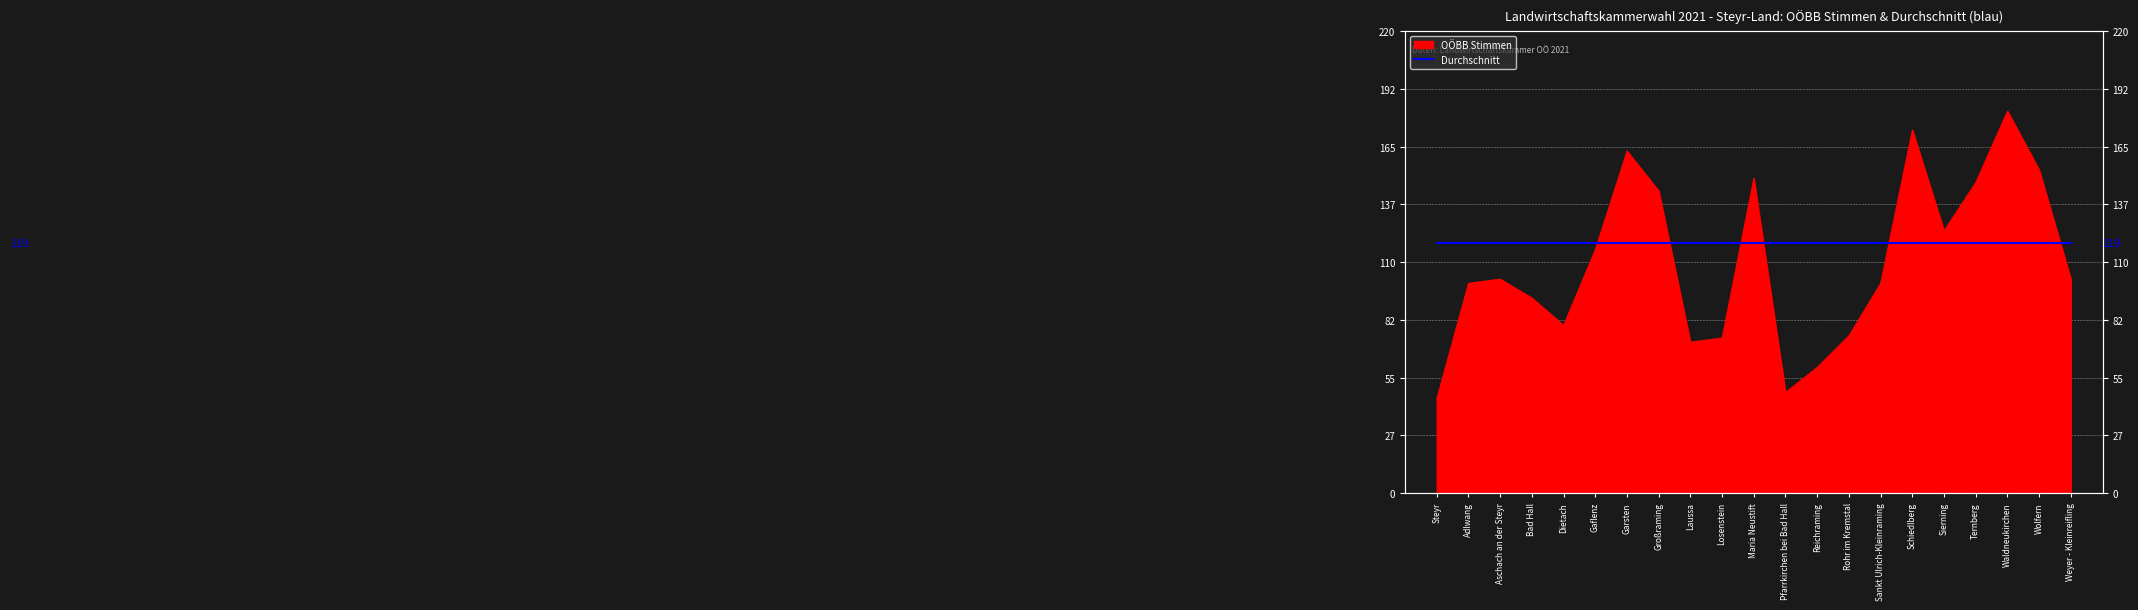

Which label corresponds to the largest value in the chart?

Waldneukirchen